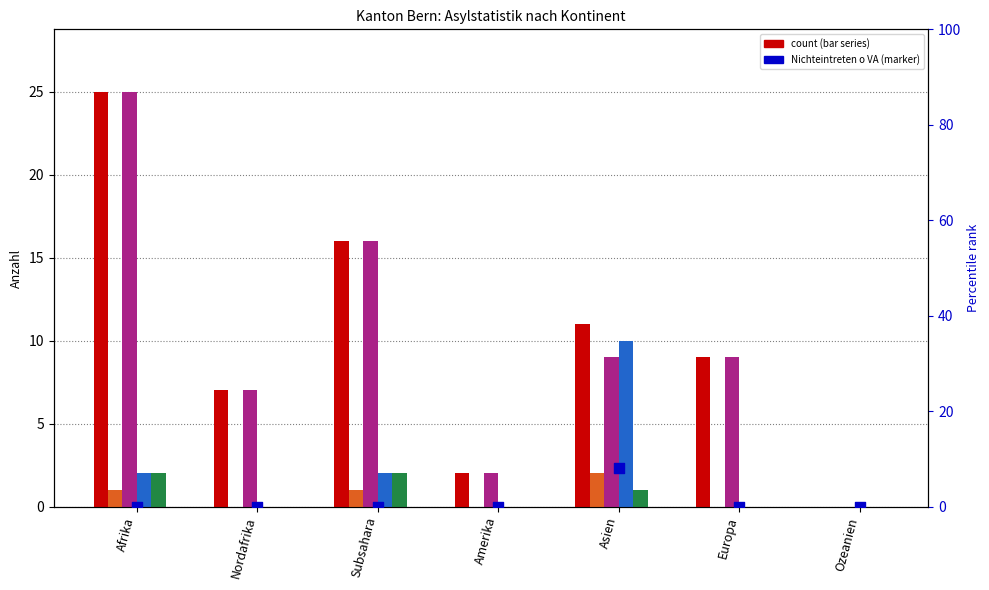

Is the value of col_1 (Einreiseantraege) at Subsahara greater than the value of col_7 (Wiedererwaegungs-gesuche) at Afrika?

No